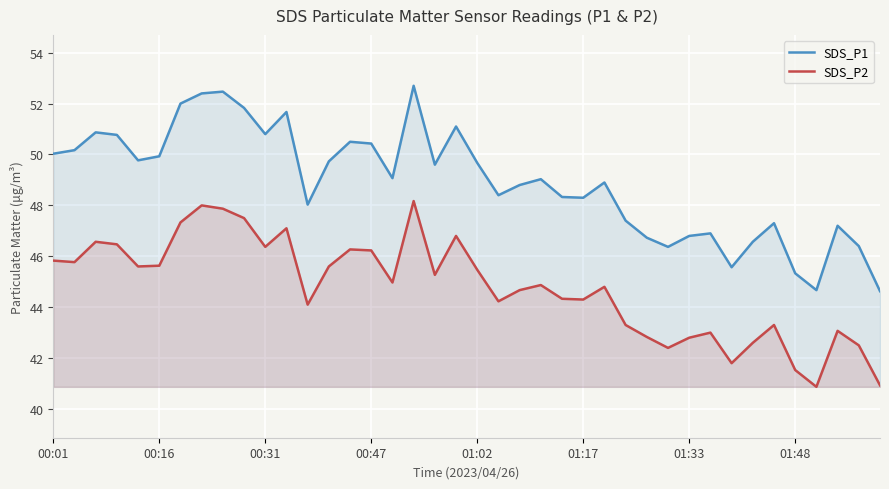

Is it true that SDS_P1 equals 12.5 at 01:48?

False